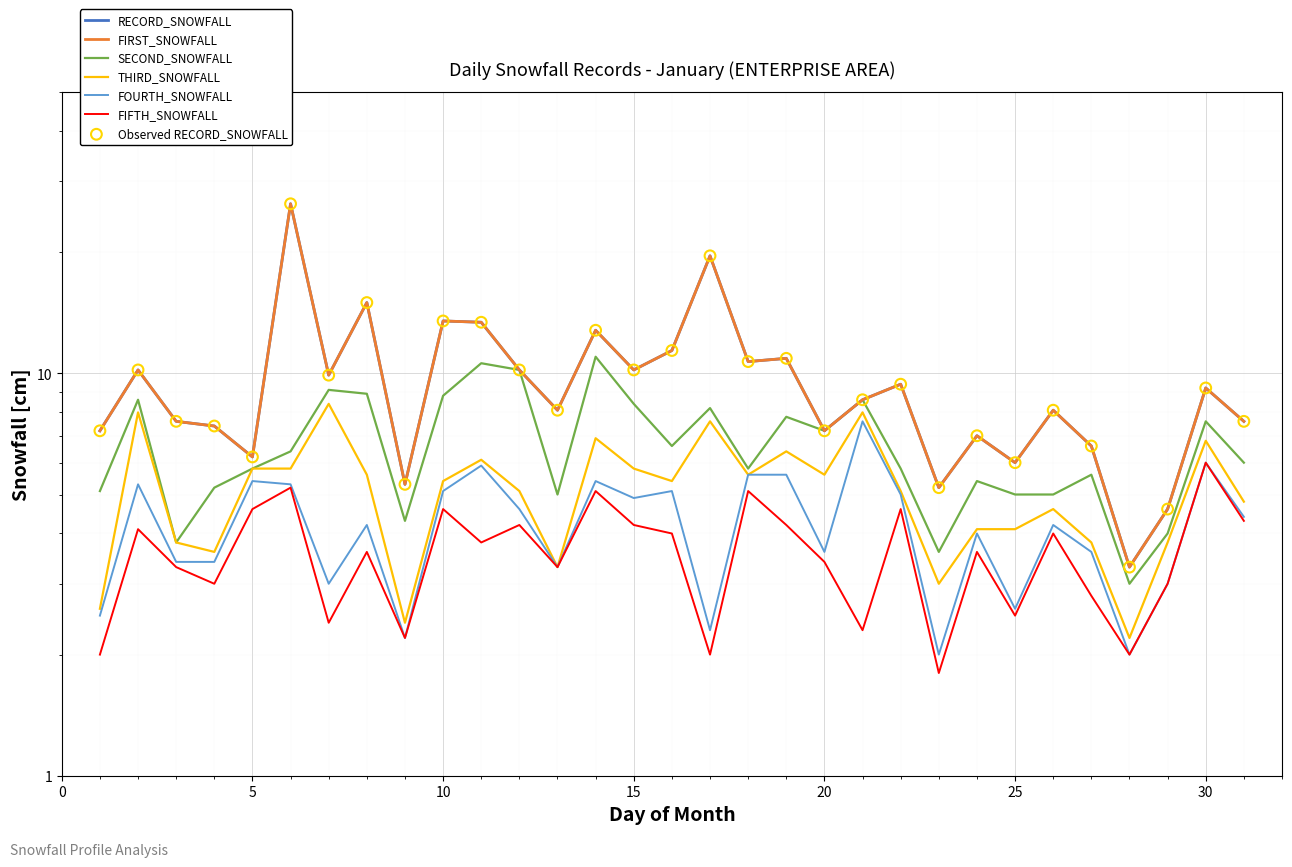

What are all the series names shown in the legend?

RECORD_SNOWFALL, FIRST_SNOWFALL, SECOND_SNOWFALL, THIRD_SNOWFALL, FOURTH_SNOWFALL, FIFTH_SNOWFALL